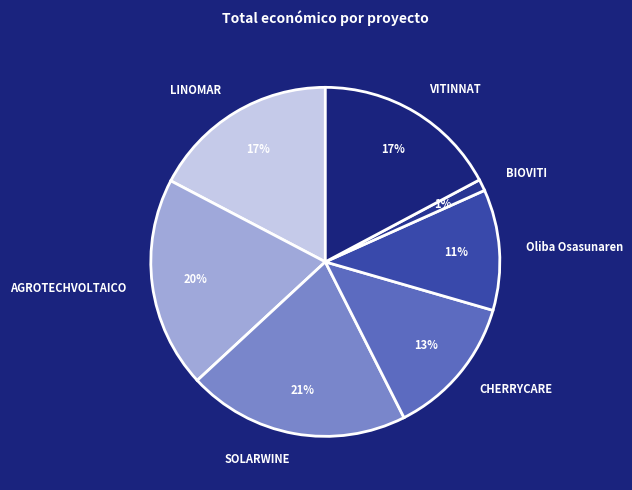

What is the ratio of the value at LINOMAR to the value at VITINNAT?

1.0